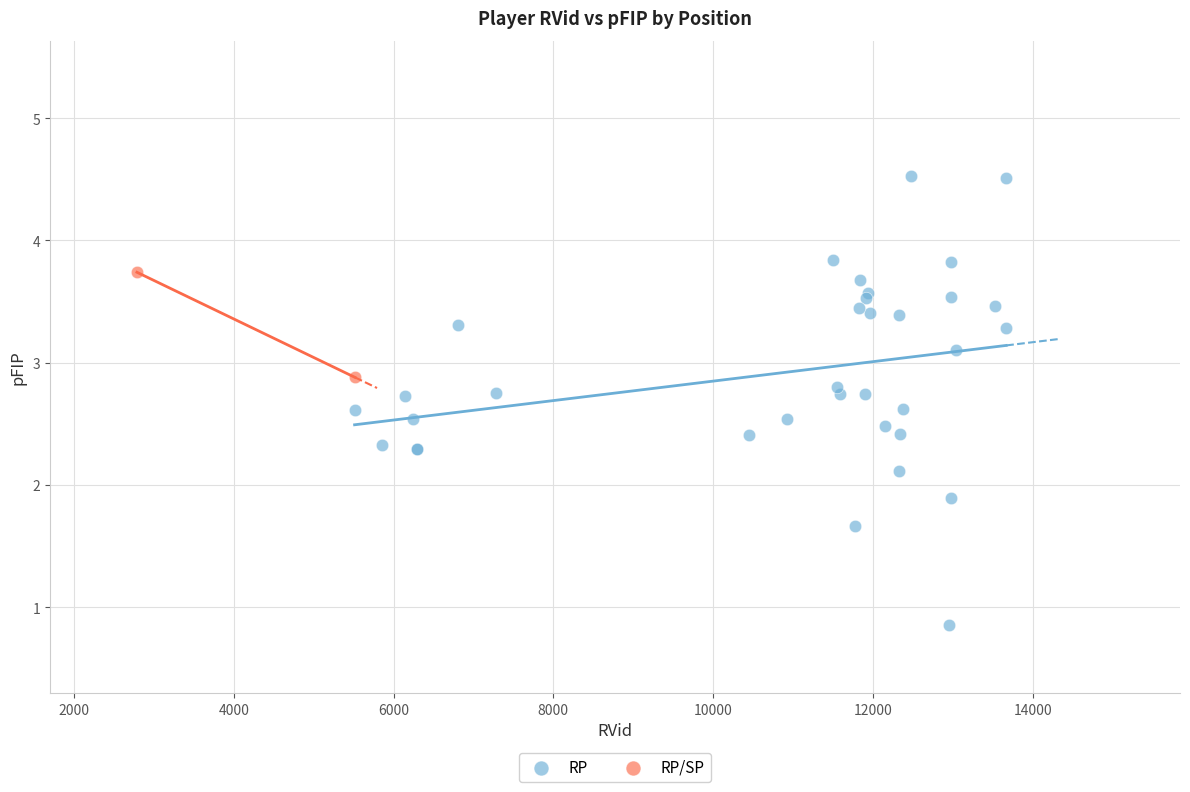

What are all the series names shown in the legend?

RP, RP/SP